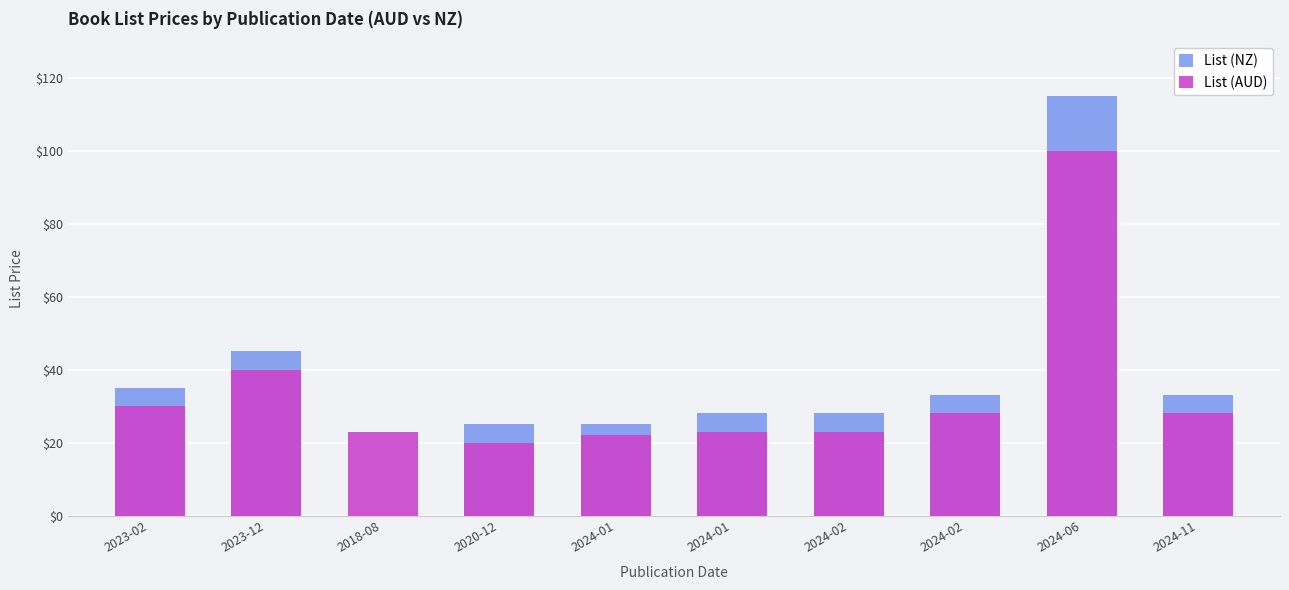

Is the value of List (AUD) at 2024-01 greater than the value of List (NZ) at 2024-01?

No